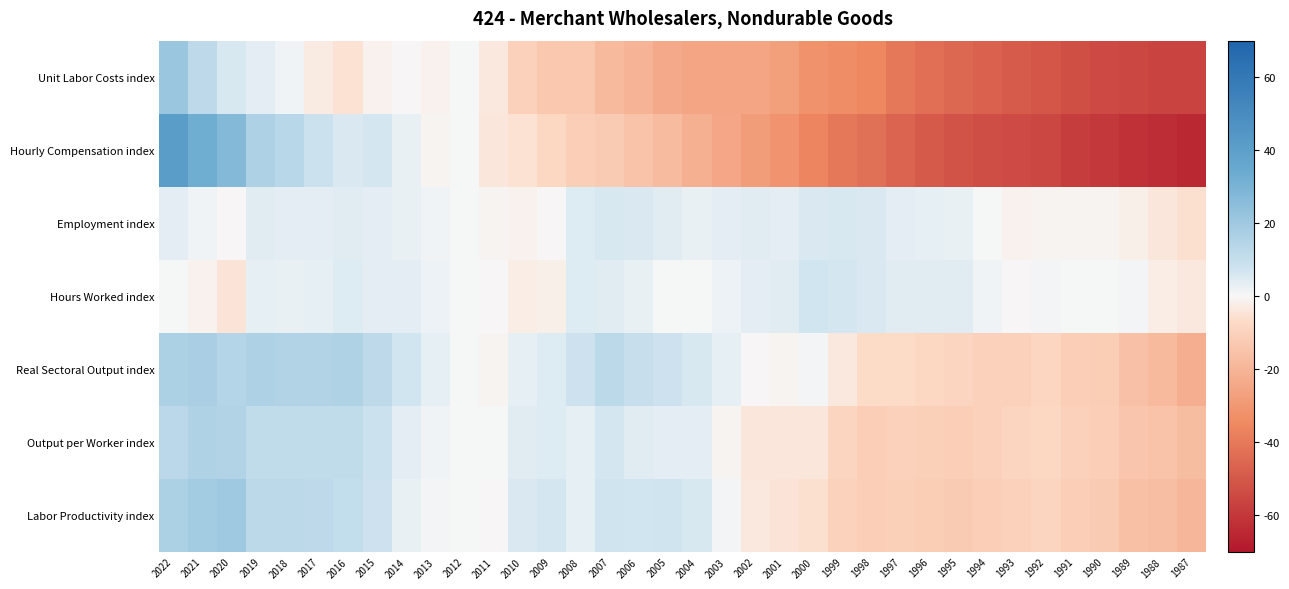

Which label corresponds to the smallest value in the chart?

1987